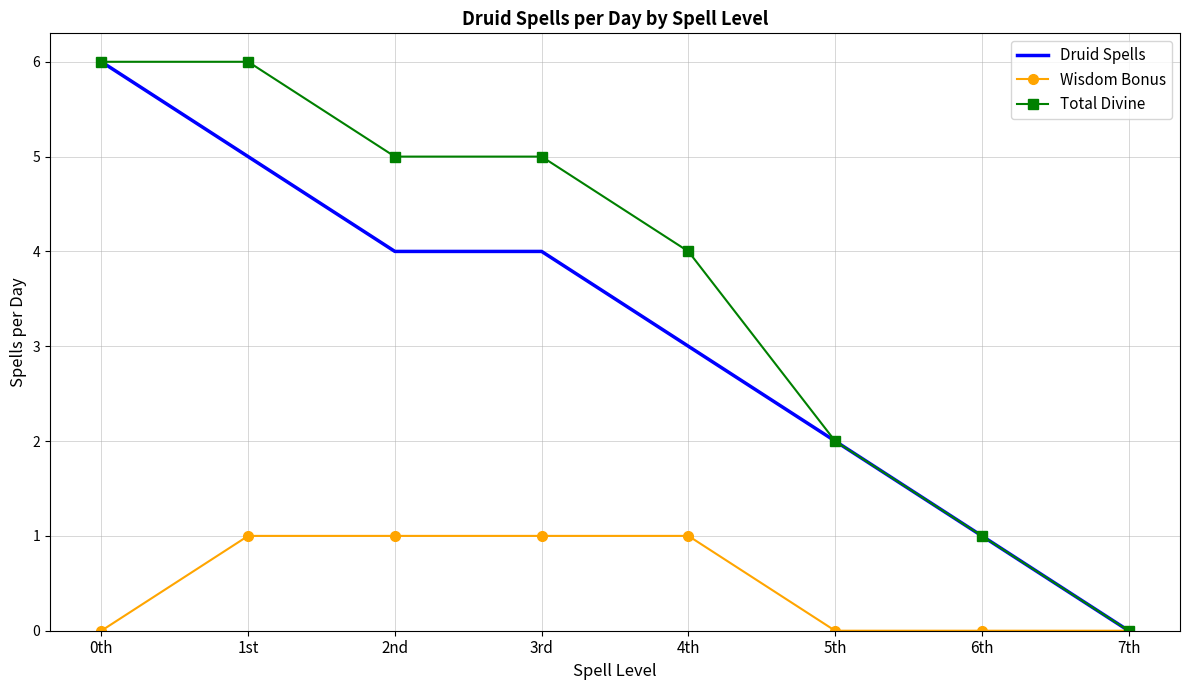

What is the spread (max minus min) of values at 4th?

3